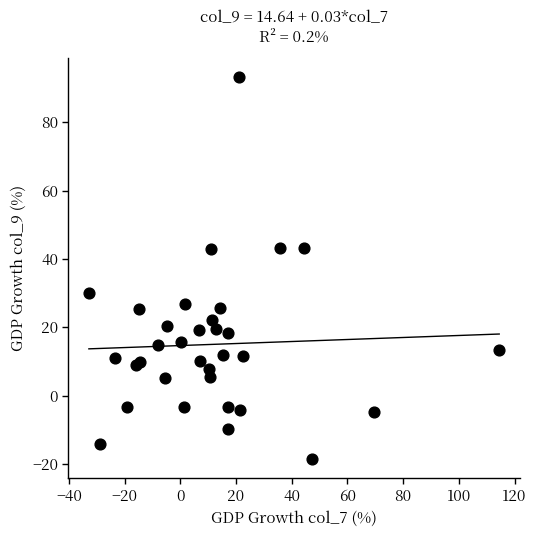

What is the range of X values (max minus min)?

147.3